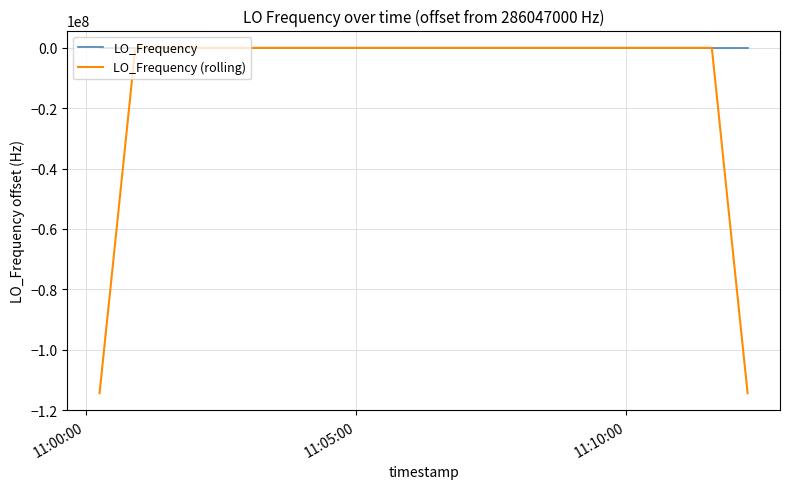

What is the sum of all LO_Frequency values?

-20.1